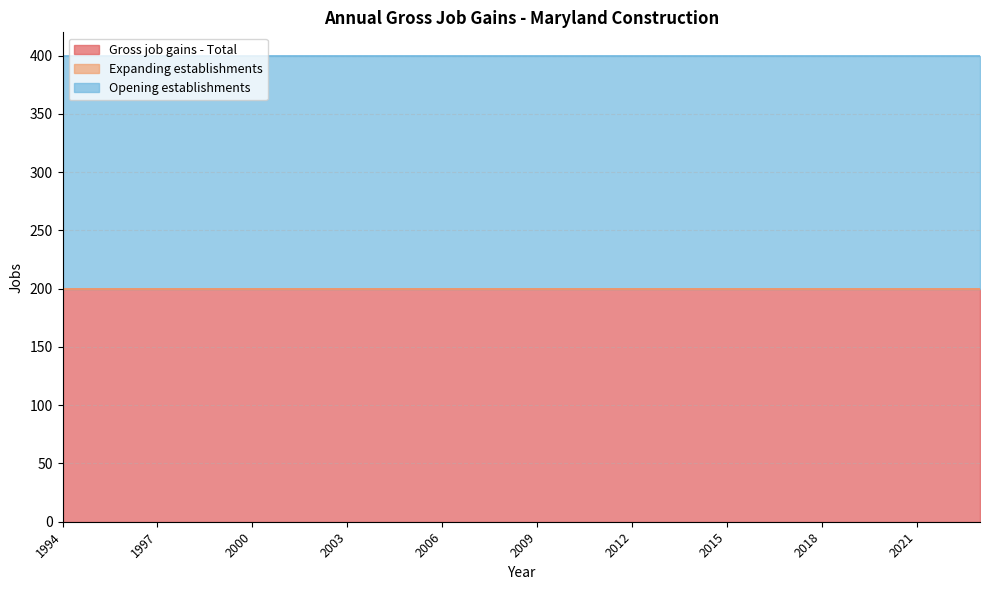

True or false: Expanding establishments and Opening establishments cross at least once.

False